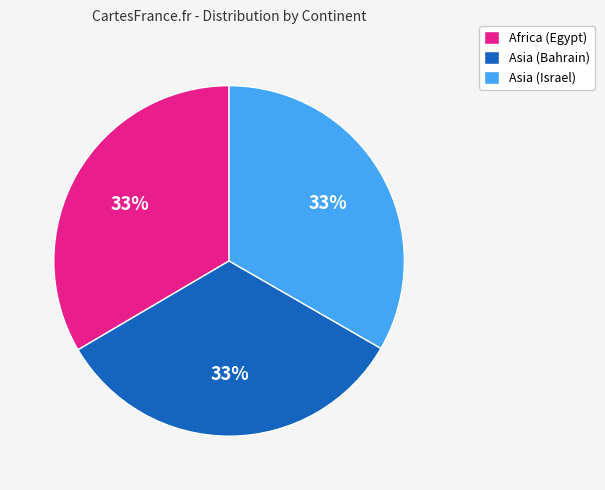

To the nearest percent, what is the average slice percentage?

33%